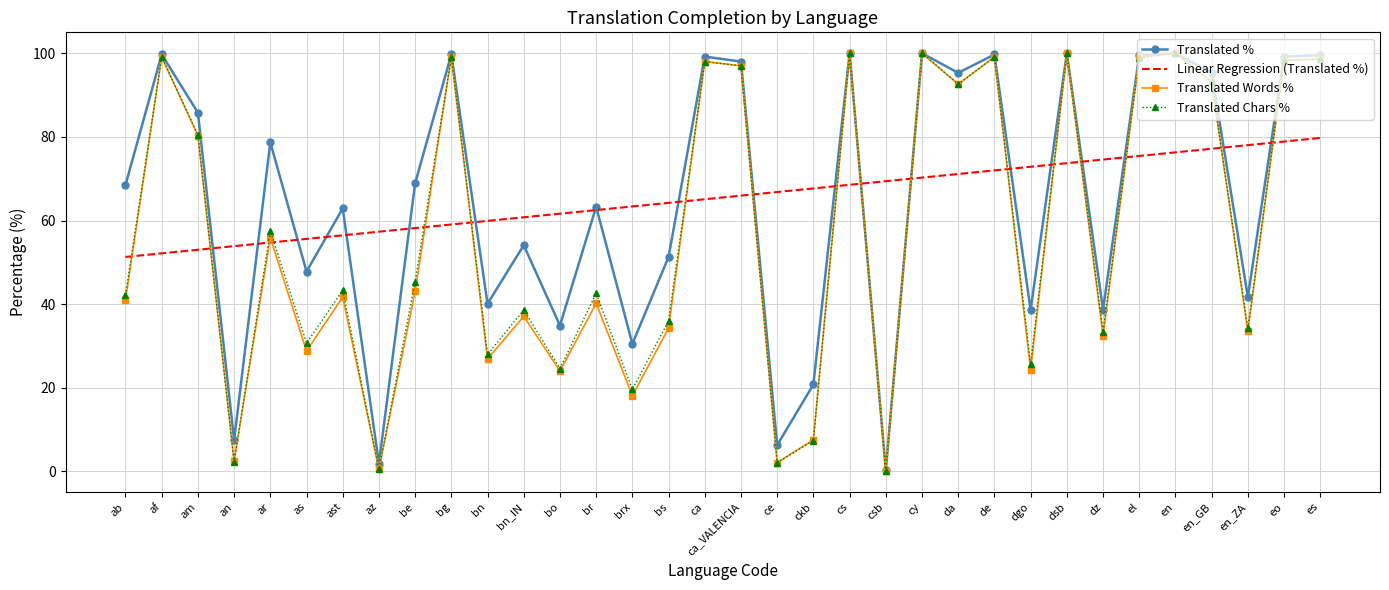

What is the difference between the second highest and second lowest values in the Translated Words % series?

99.5